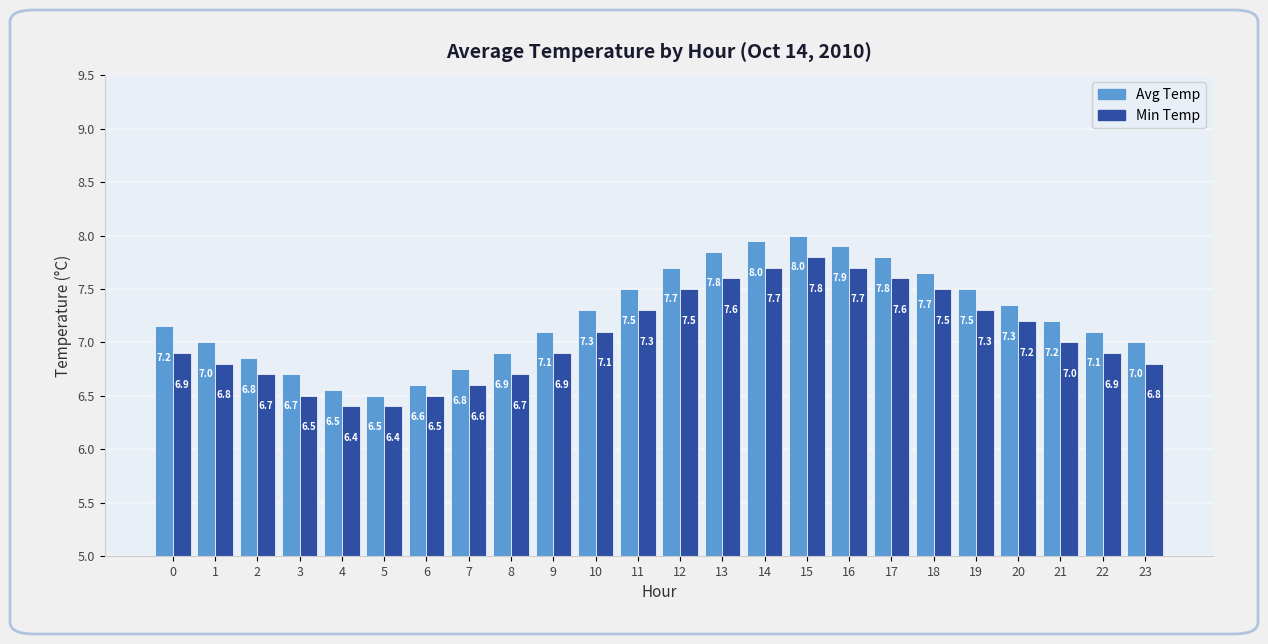

Rank the series by their average value, from highest to lowest.

Avg Temp, Min Temp